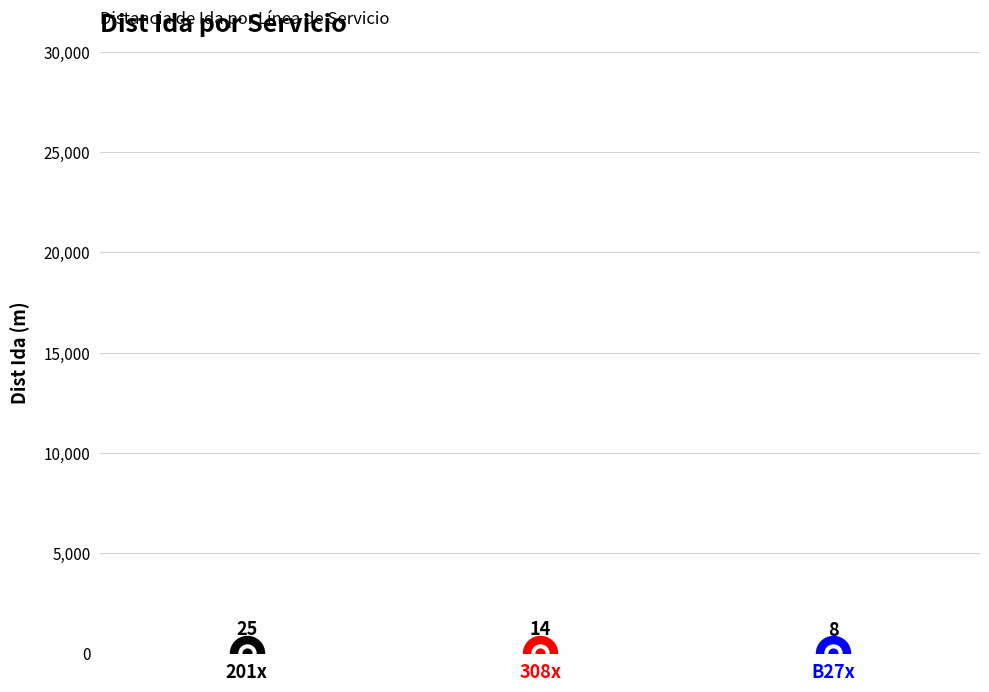

What is the change in value from 308x to B27x?

-6.6